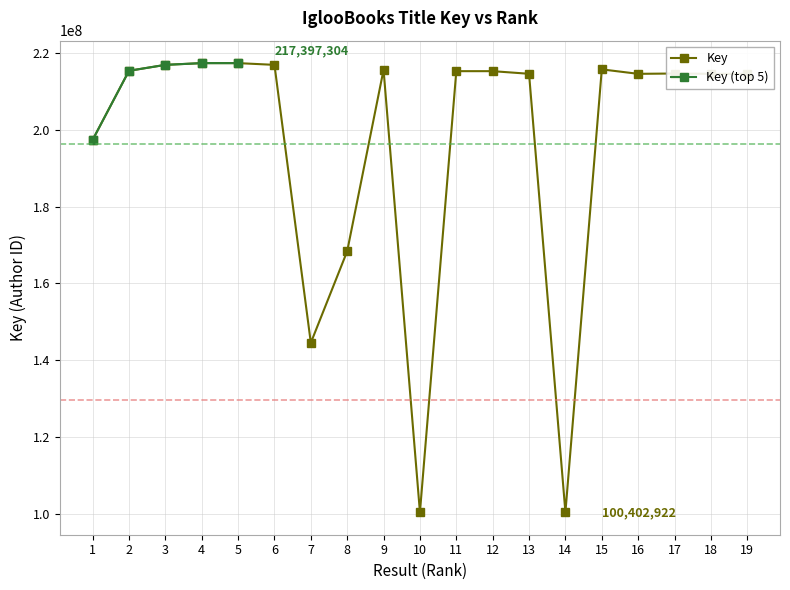

The chart shows a value of 144534903 at 7. True or false?

True